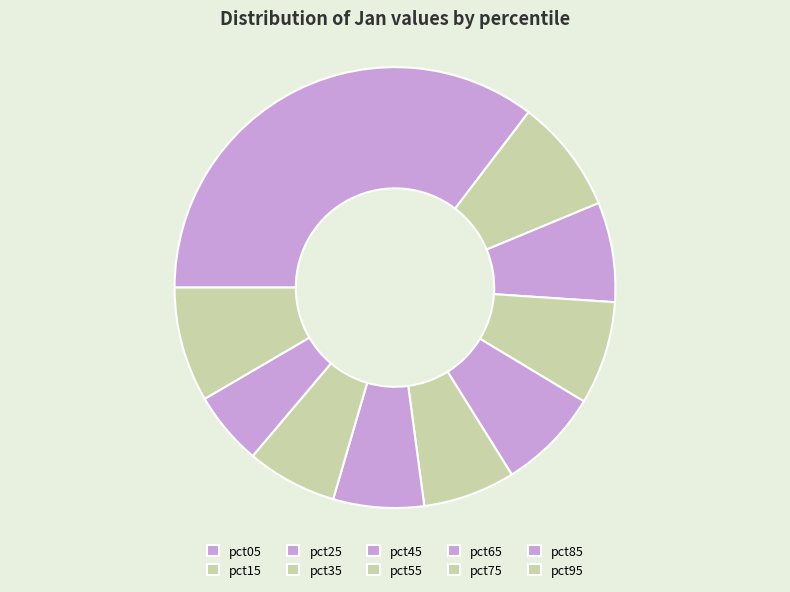

How many segments does this pie chart have?

10